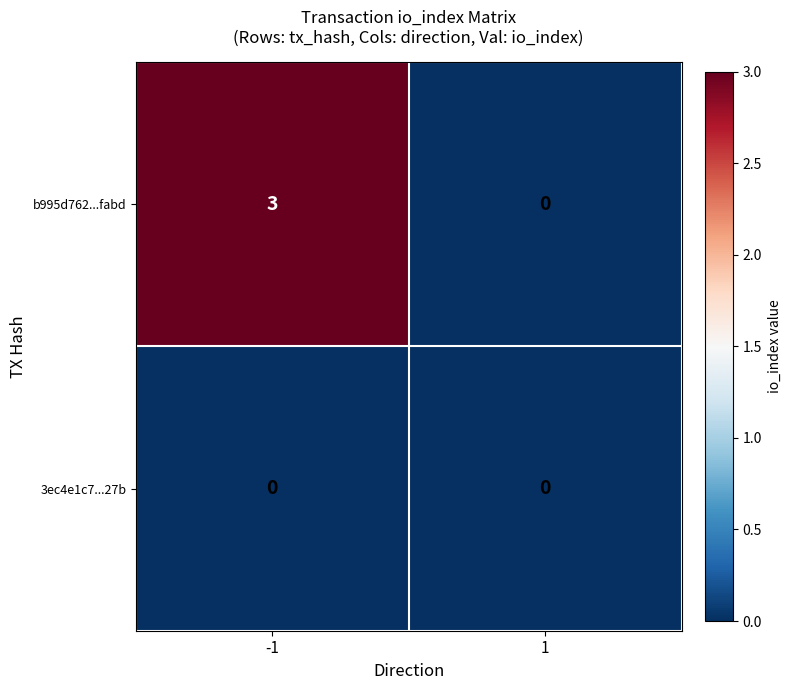

Reading left to right, transcribe all the data shown in this chart.

b995d762...fabd: -1=3	1=0
3ec4e1c7...27b: -1=0	1=0